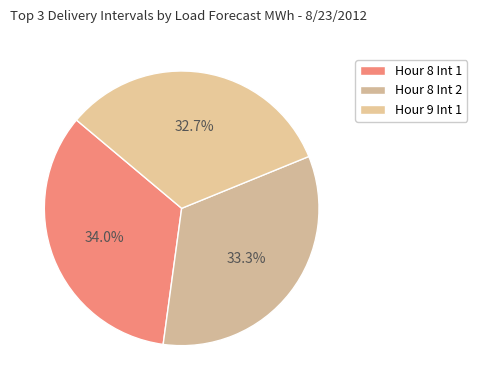

How many segments does this pie chart have?

3